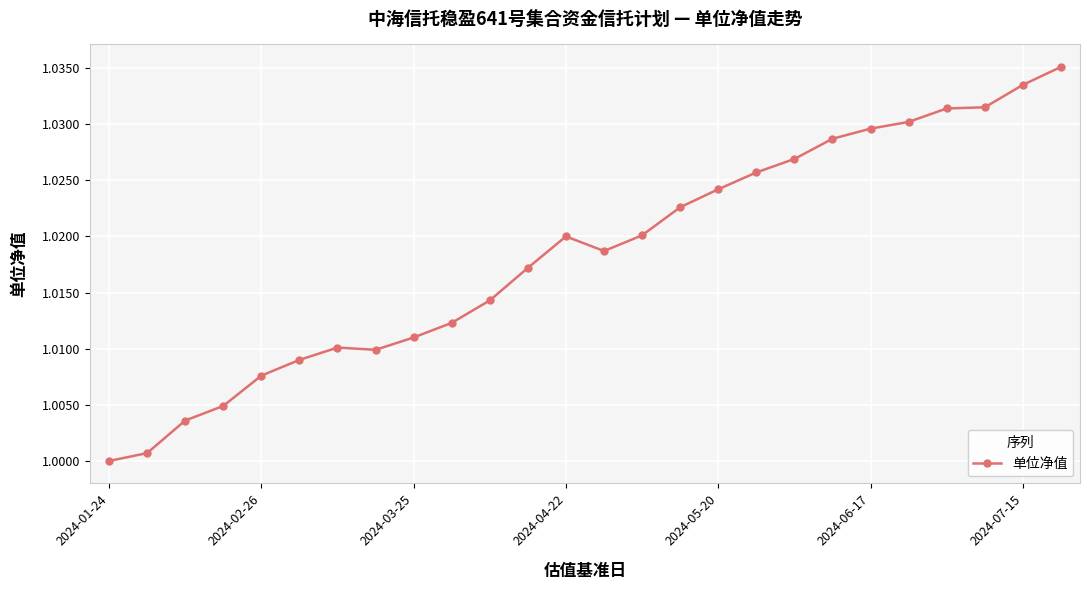

Count the number of data series in this chart.

1